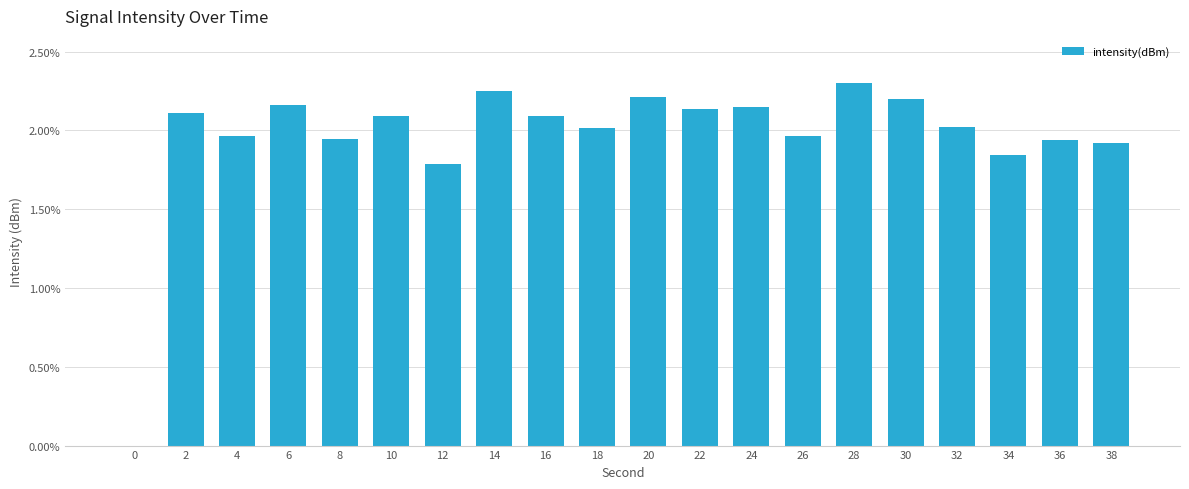

The value at 30 is 3.7. True or false?

False